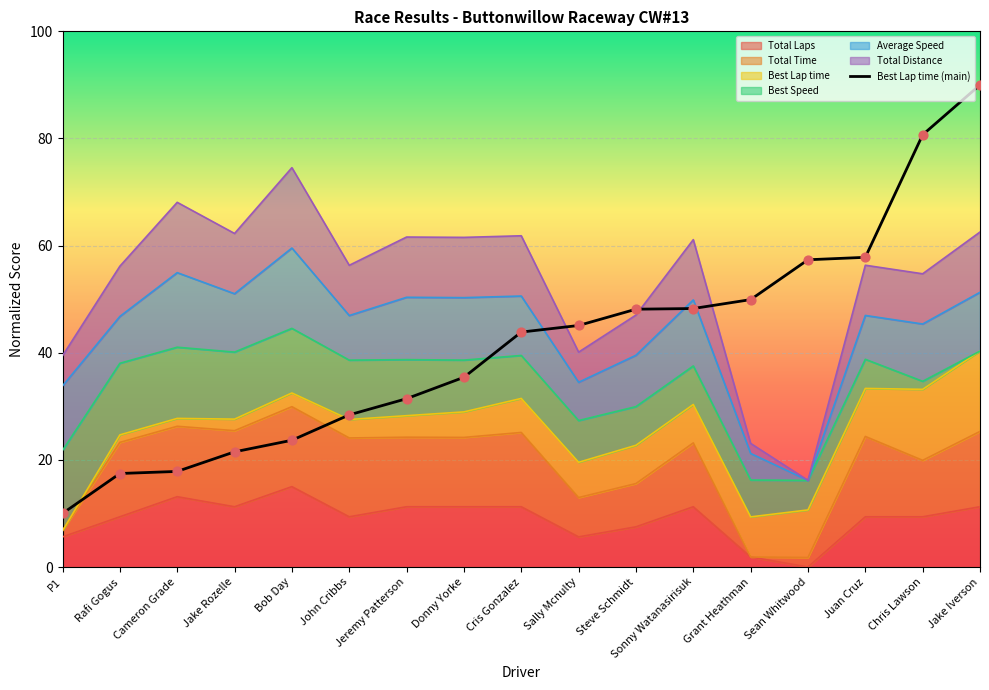

Which series has the largest total across all categories?

Total Distance